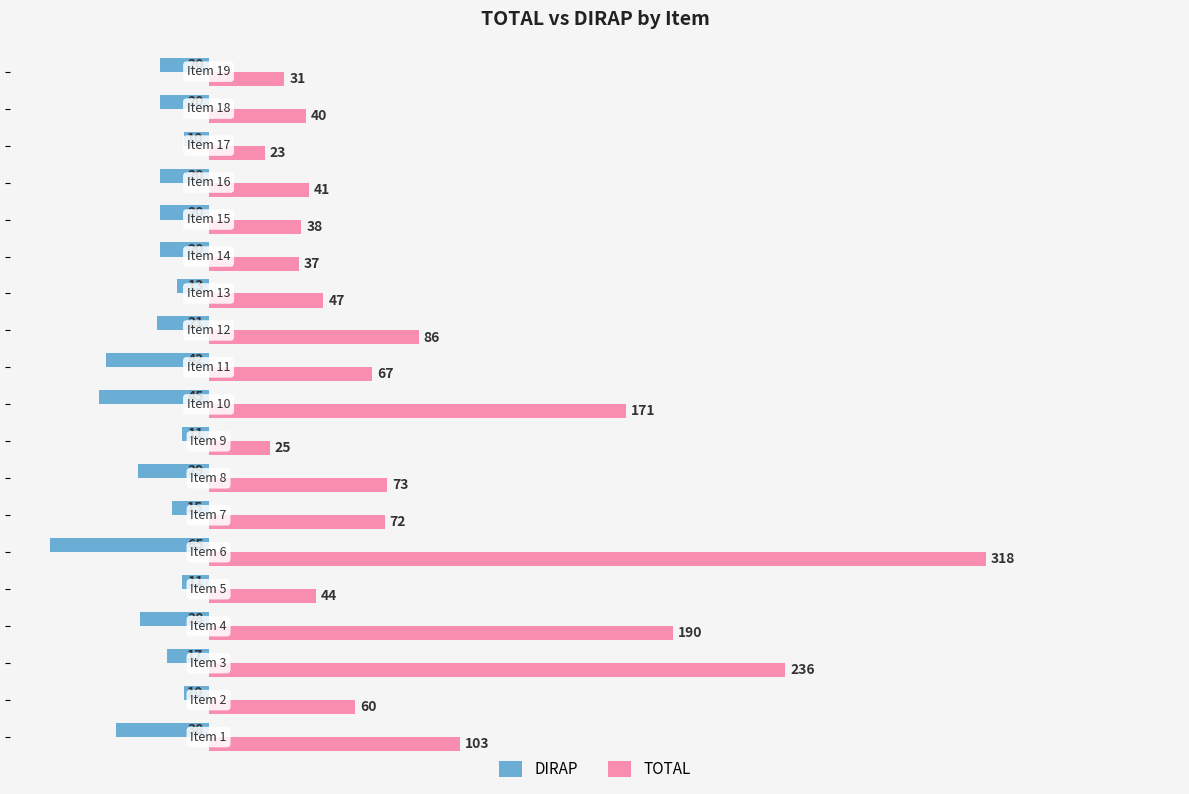

What is the minimum value shown in the chart?

-65